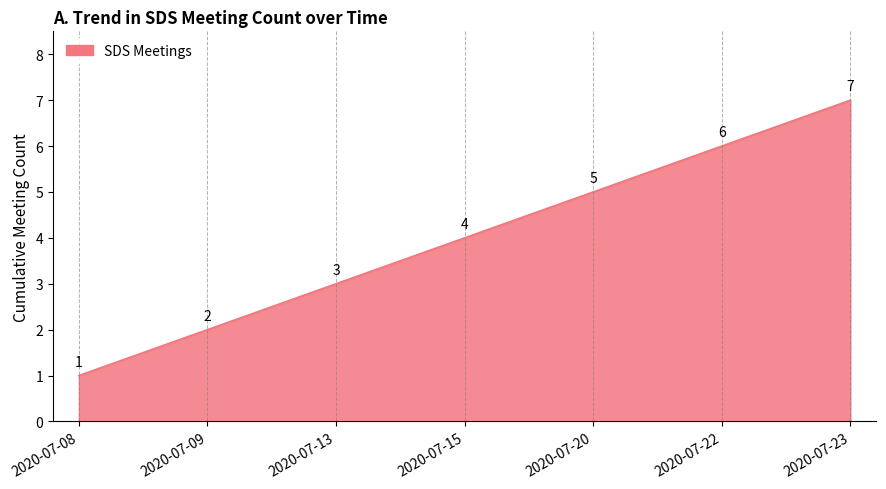

Rank the categories by value from lowest to highest.

2020-07-08, 2020-07-09, 2020-07-13, 2020-07-15, 2020-07-20, 2020-07-22, 2020-07-23